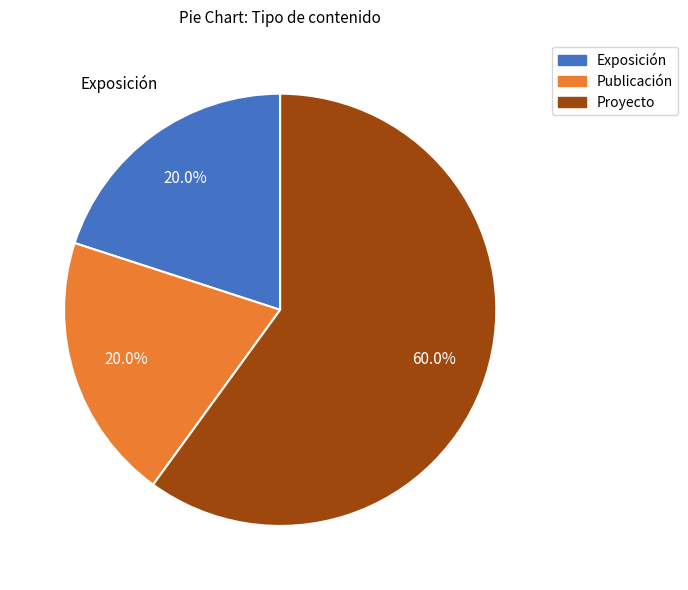

Is there a majority slice in this chart?

Yes